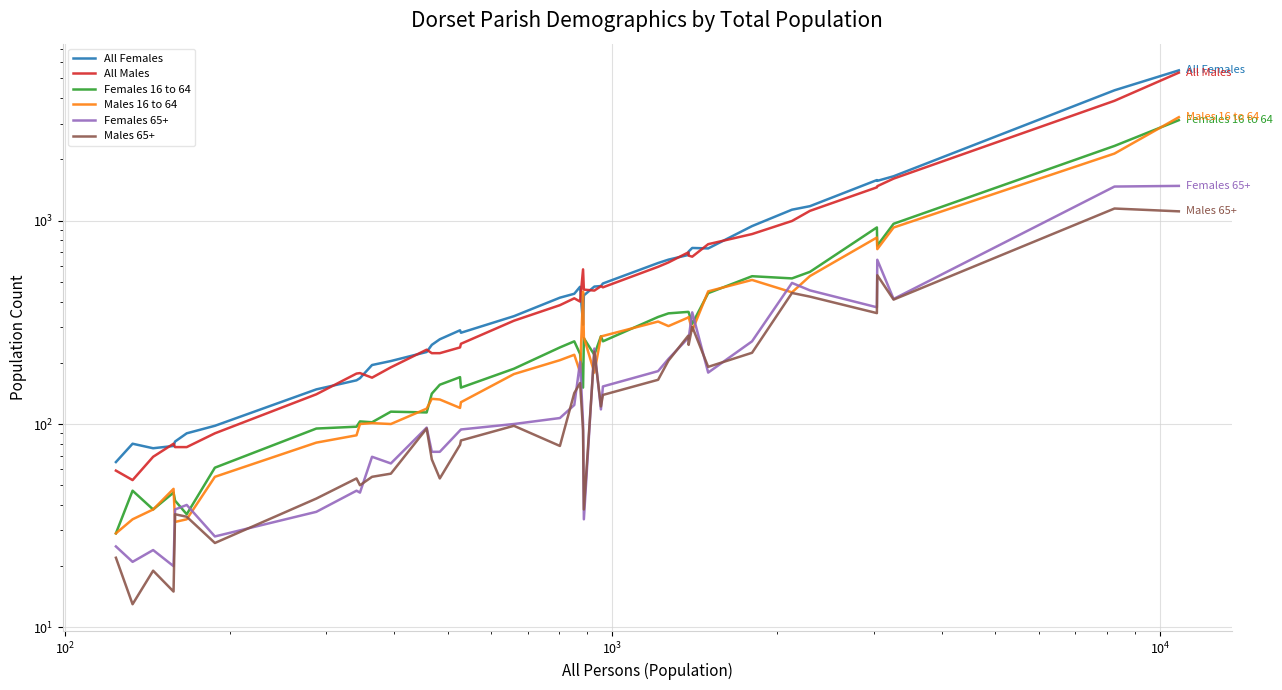

What is the sum of all Females 16 to 64 values?

15458